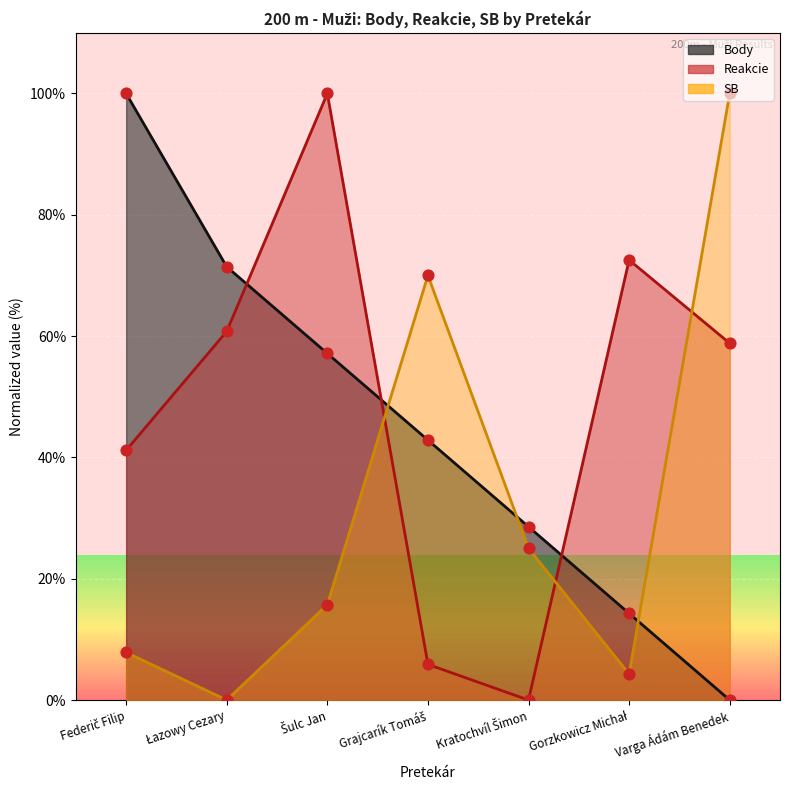

At how many categories does at least one series exceed 67?

6